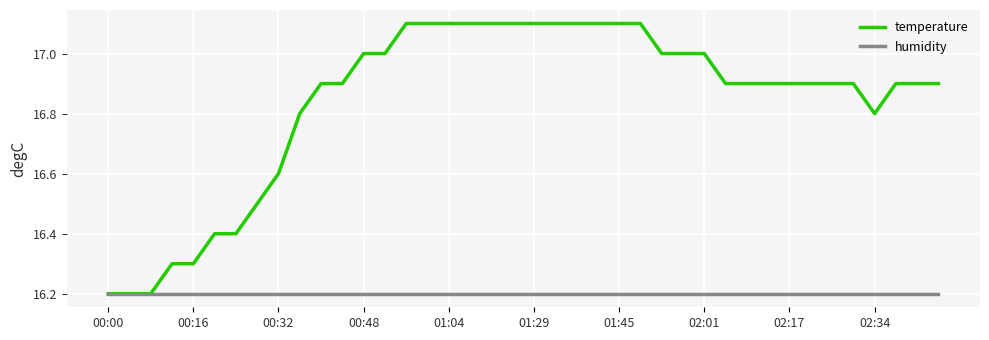

How many lines are shown in the chart?

2